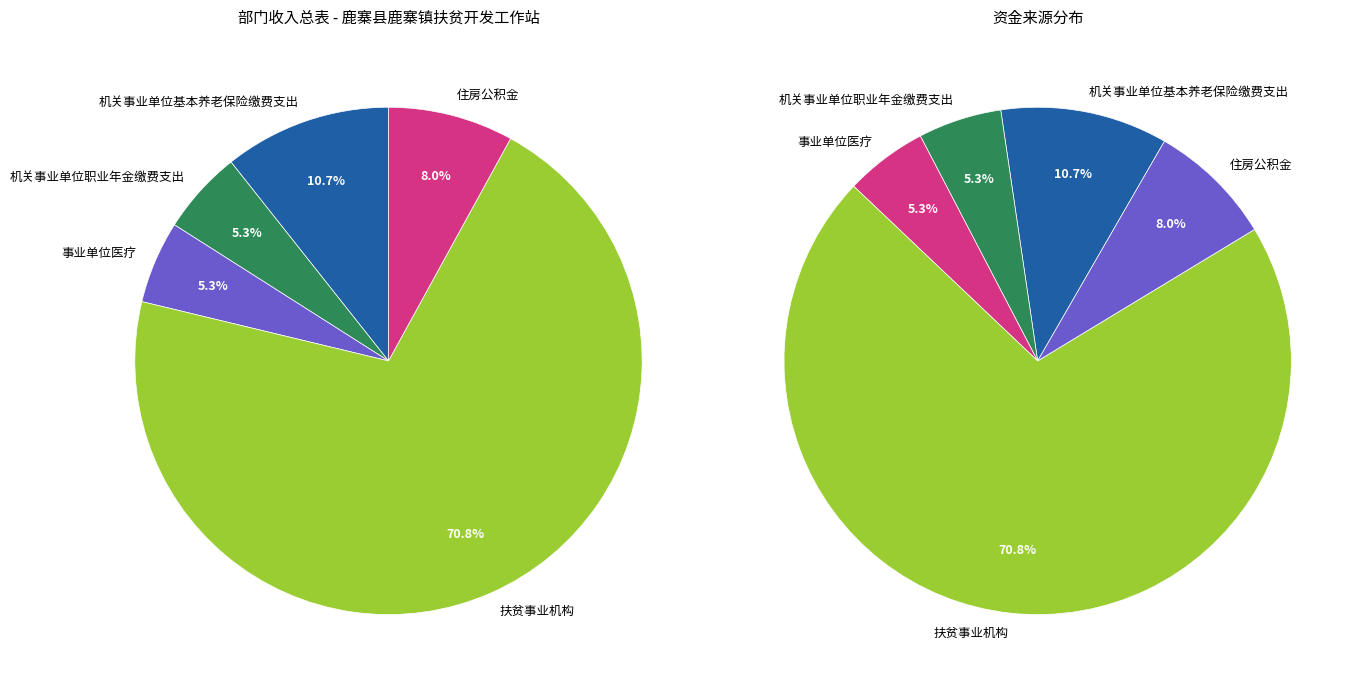

Combined, what portion of the pie is 机关事业单位职业年金缴费支出 and 事业单位医疗?

10.6%